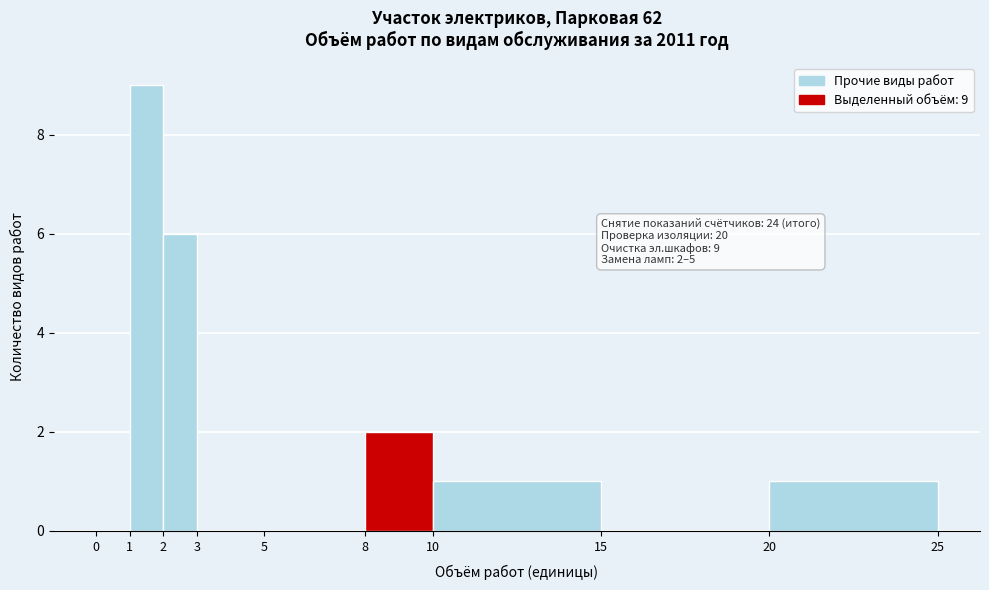

Over which range of the x-axis is the bar tallest?

1 to 2